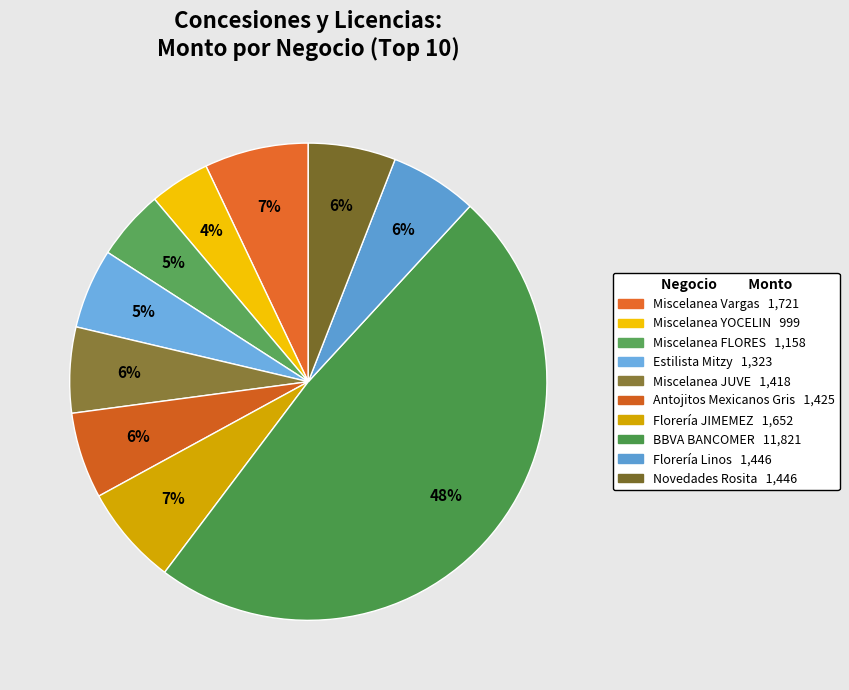

What portion of the pie excludes Florería JIMEMEZ?

93.2%